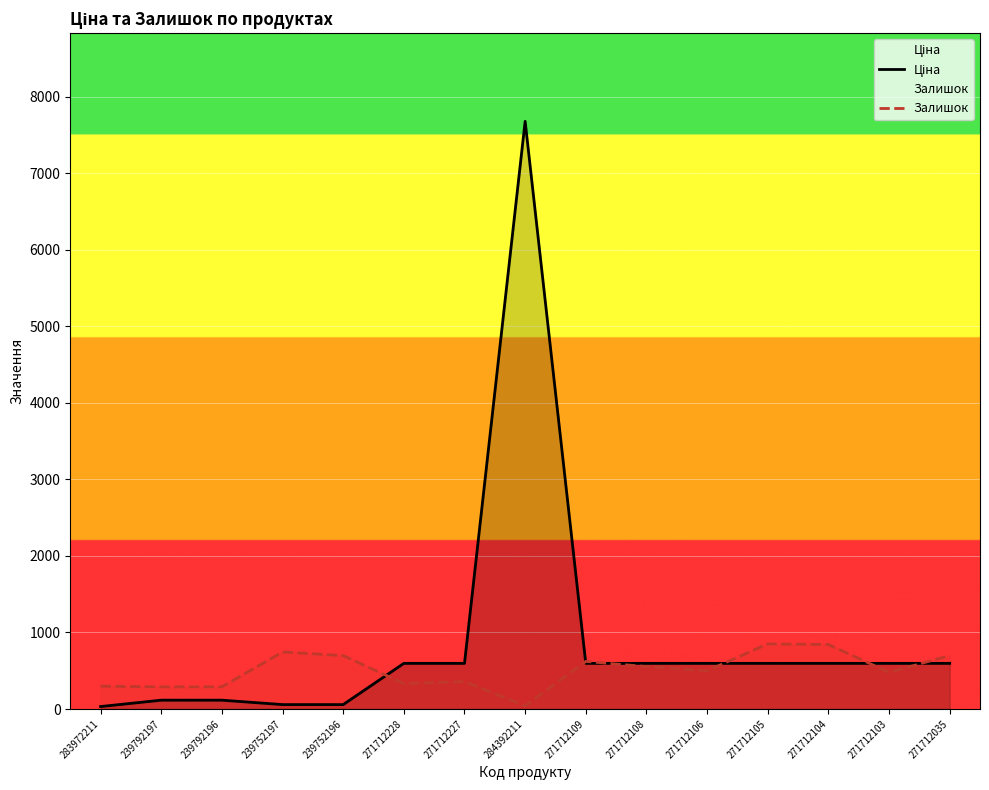

Where does the Залишок series first go above 500?

239752197